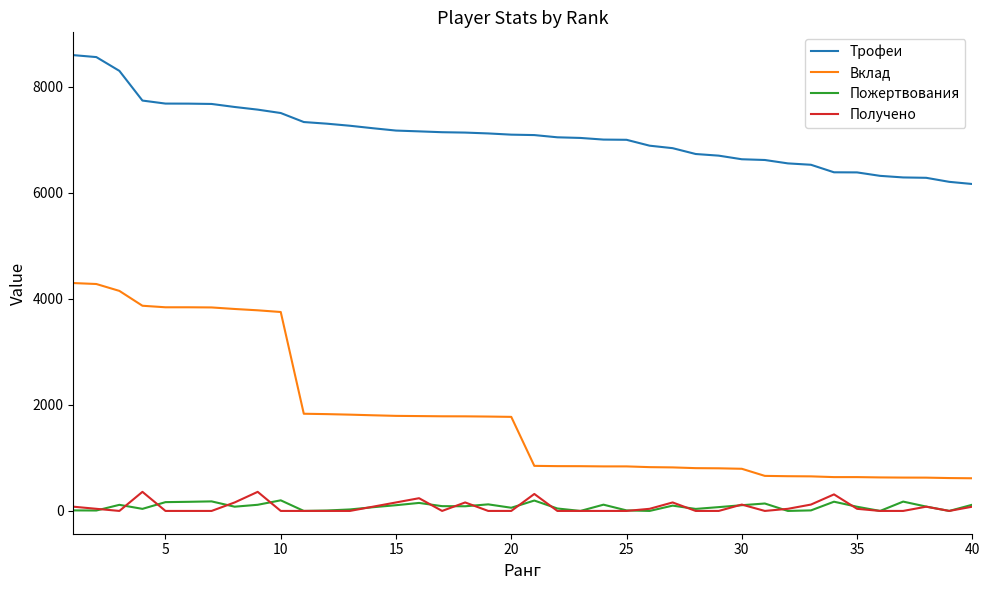

Which series has the largest total across all categories?

Трофеи